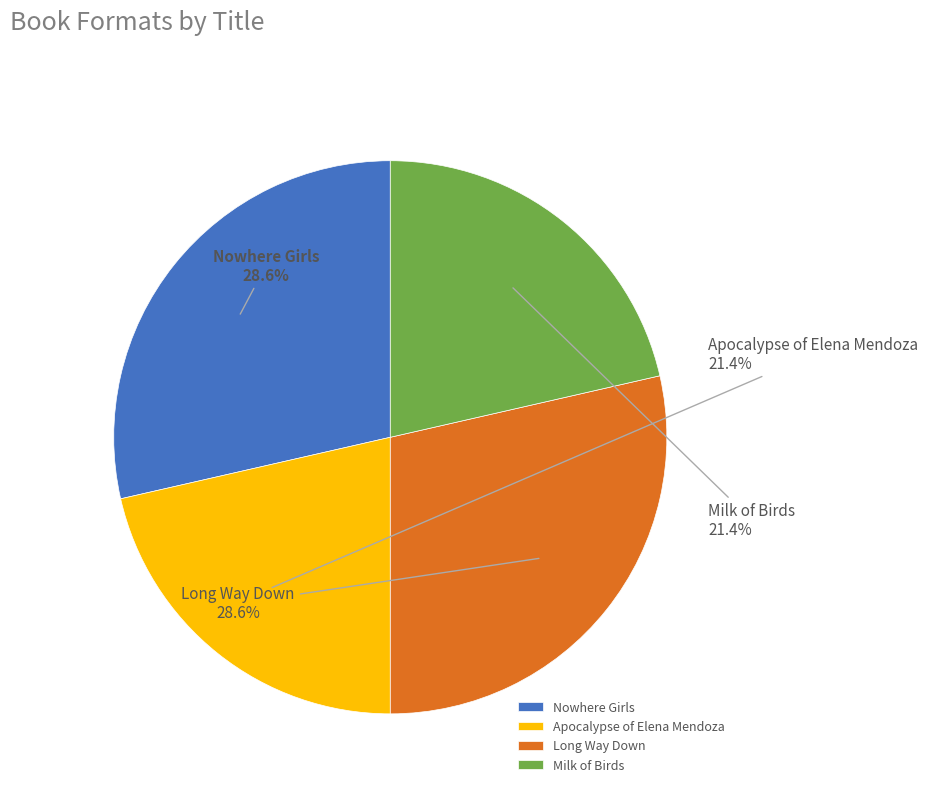

Is it true that Long Way Down is 29% of the pie?

True